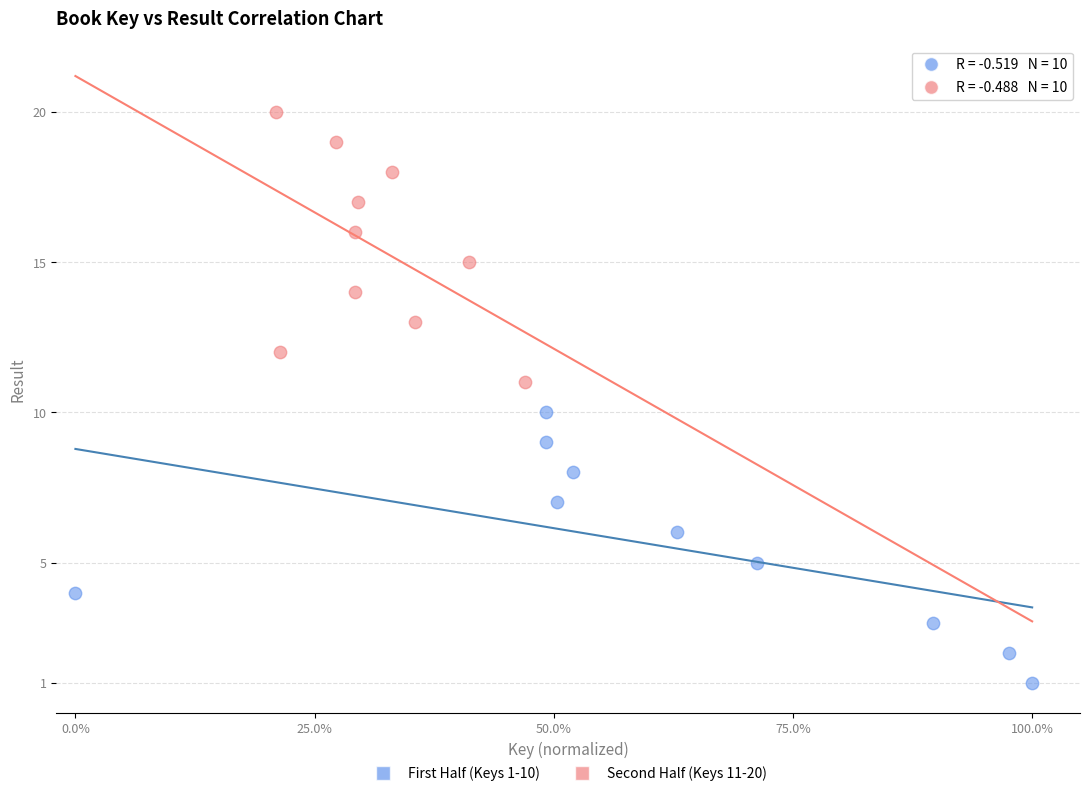

What are all the series names shown in the legend?

First Half (Keys 1-10), Second Half (Keys 11-20)